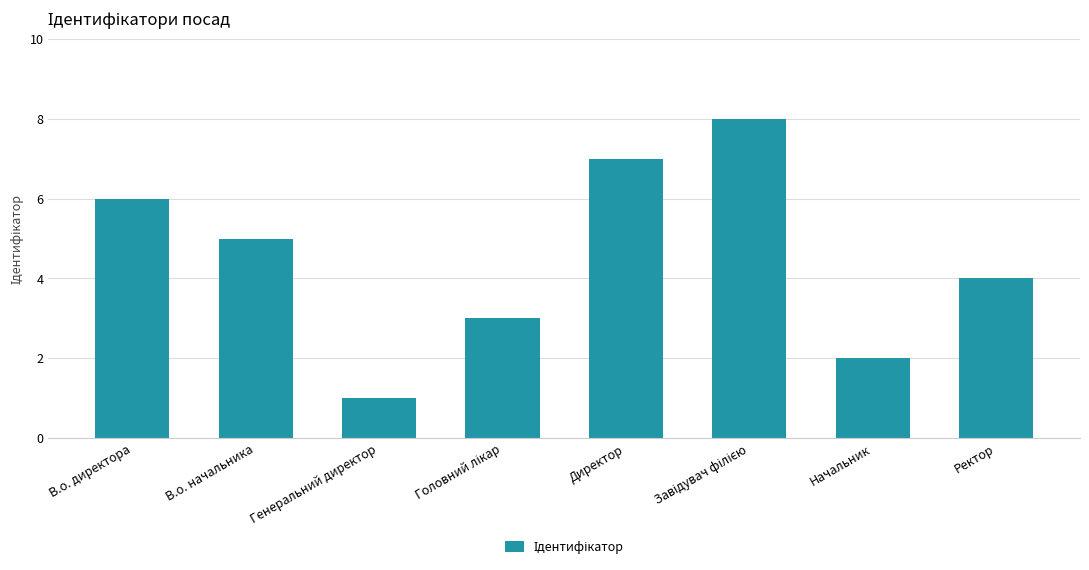

Are the bars horizontal?

No